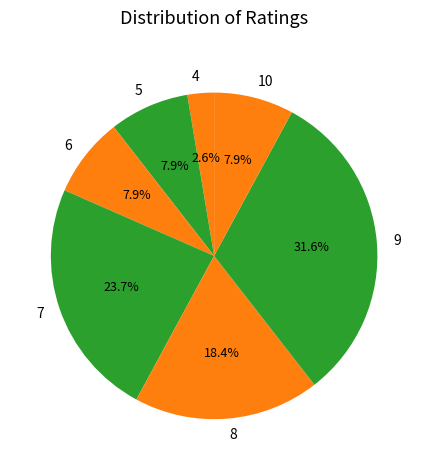

To the nearest percent, what portion does 5 represent?

8%